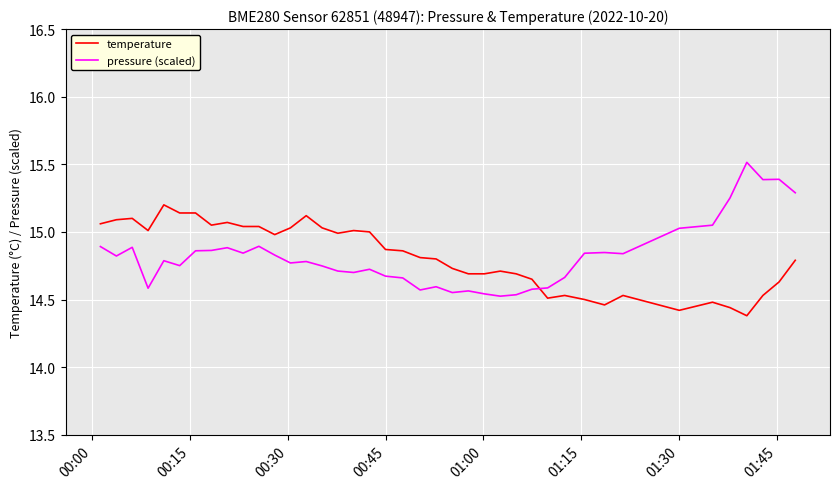

Does the chart have visible grid lines?

Yes